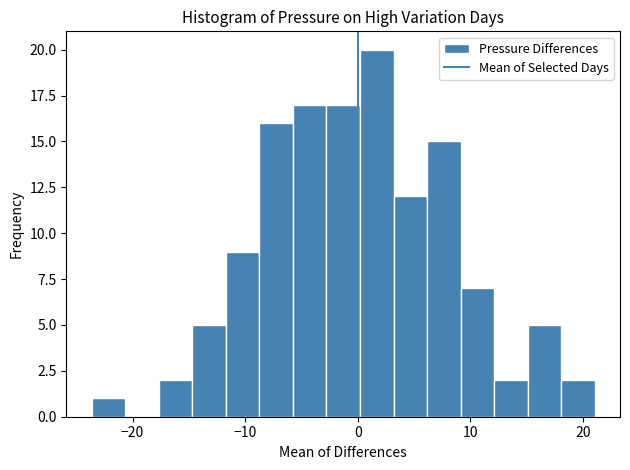

Read against the x-axis, roughly where is the centre of the tallest bar?

2